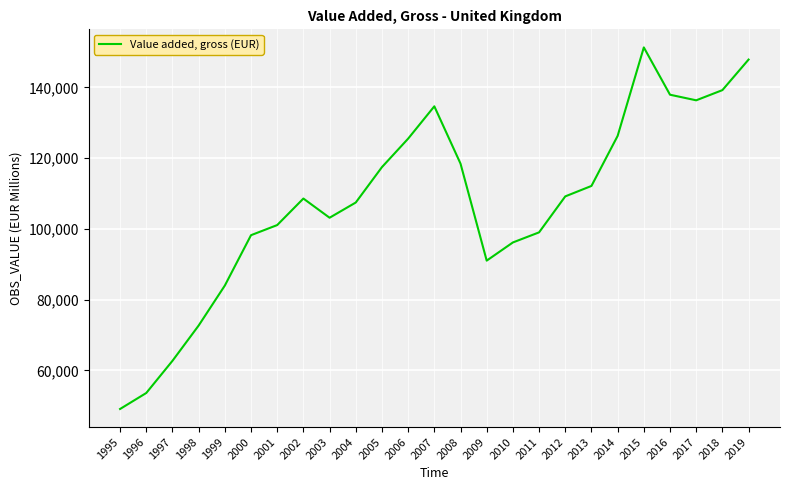

Reading left to right, what are all the values shown in this chart?

1995=49108.9	1996=53629.9	1997=62719.9	1998=72697.8	1999=84001.3	2000=98242.8	2001=101104.7	2002=108603.3	2003=103177.8	2004=107480.9	2005=117490.5	2006=125538.0	2007=134677.2	2008=118477.2	2009=91051.0	2010=96190.4	2011=99042.5	2012=109212.3	2013=112167.1	2014=126316.2	2015=151330.9	2016=137955.8	2017=136374.0	2018=139253.5	2019=147894.1